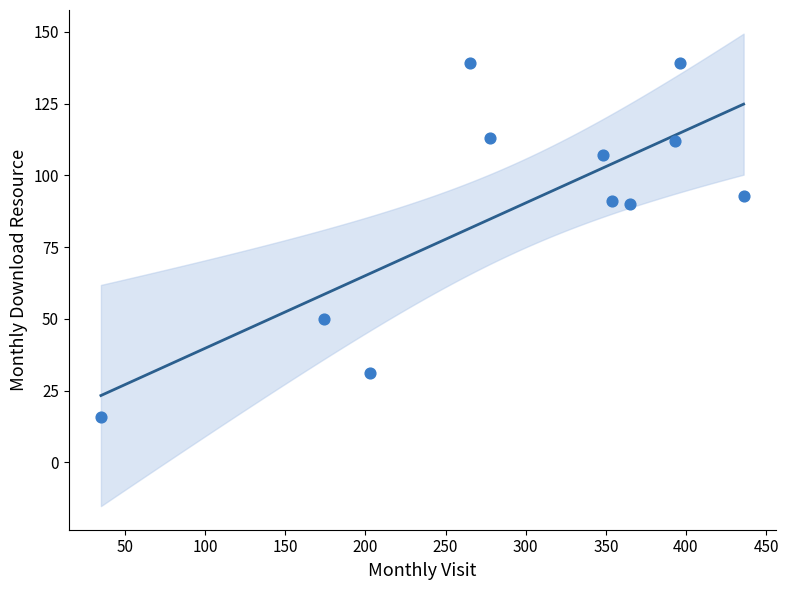

What is the range of X values (max minus min)?

401